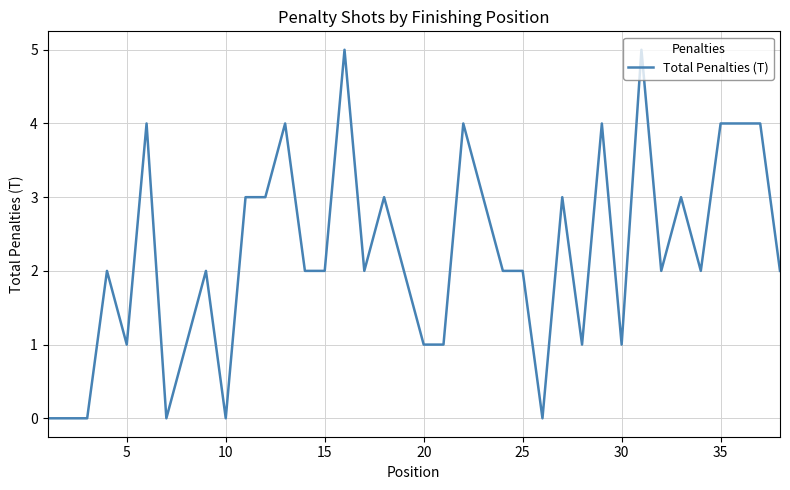

Count the number of data series in this chart.

1